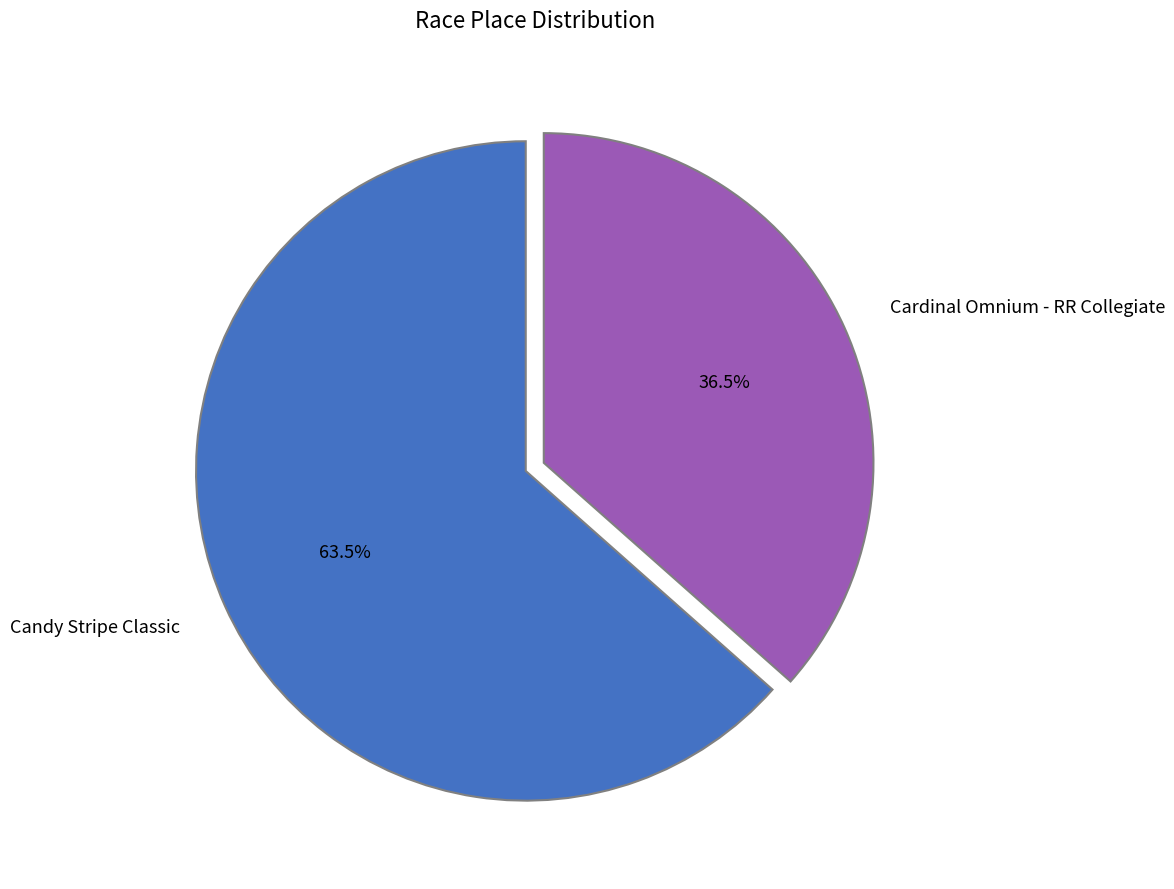

Does any single category account for the majority?

Yes